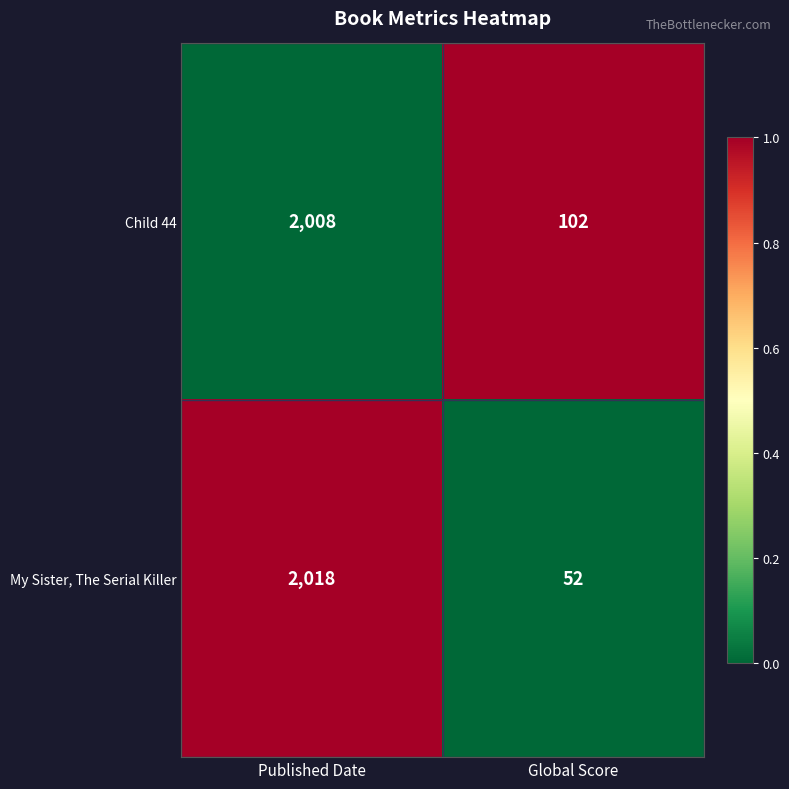

Which series has the largest total across all categories?

Child 44